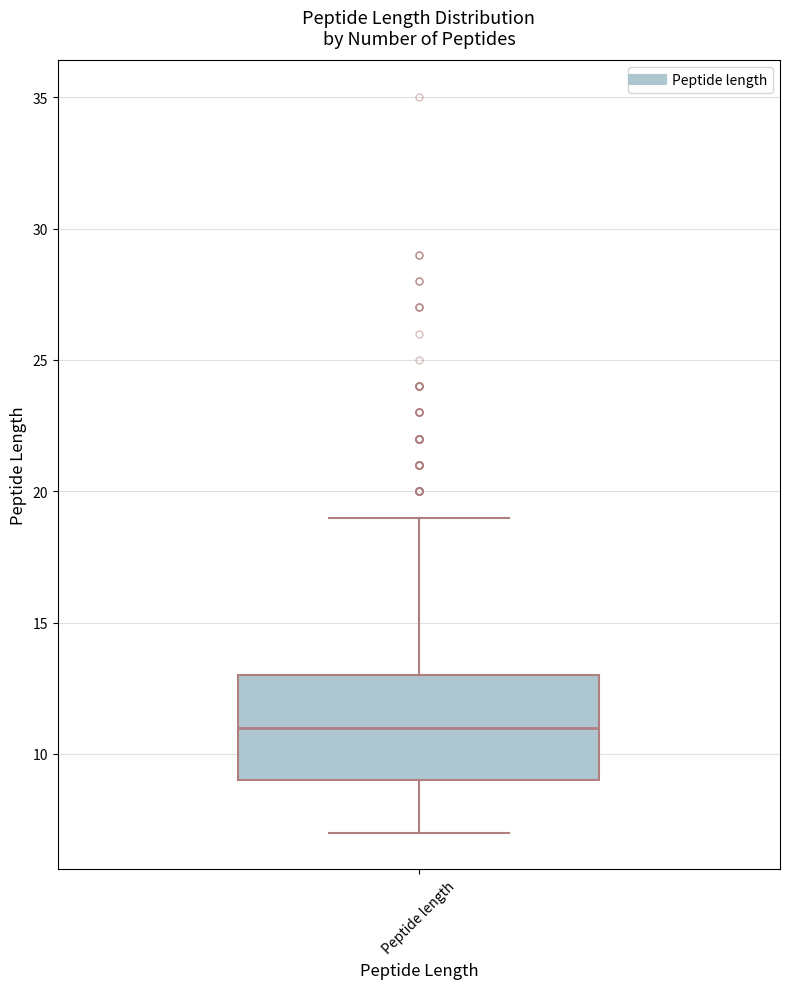

Where is the upper edge of the box for Peptide length on the y-axis? The values are not printed on the chart, so give them approximately, as read against the axis.

13